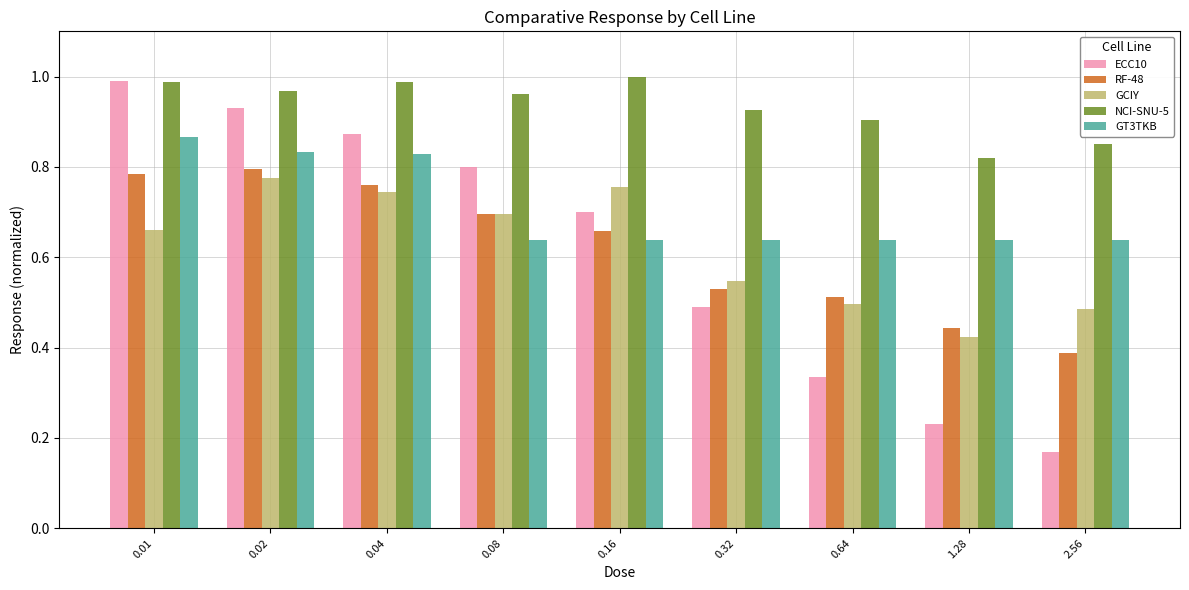

Which series has the largest range (max minus min)?

ECC10